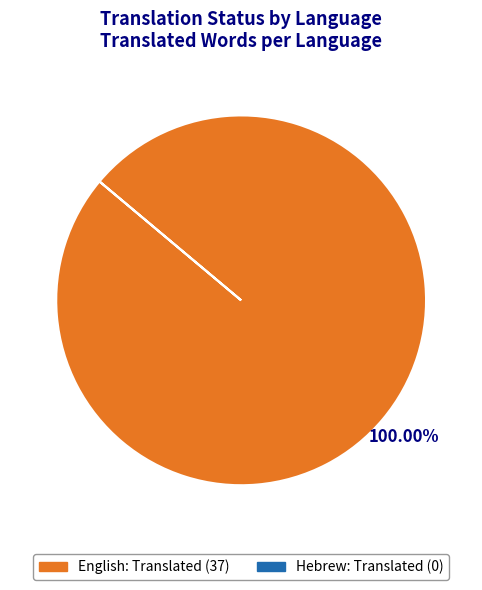

Which category has the biggest portion of the pie?

English